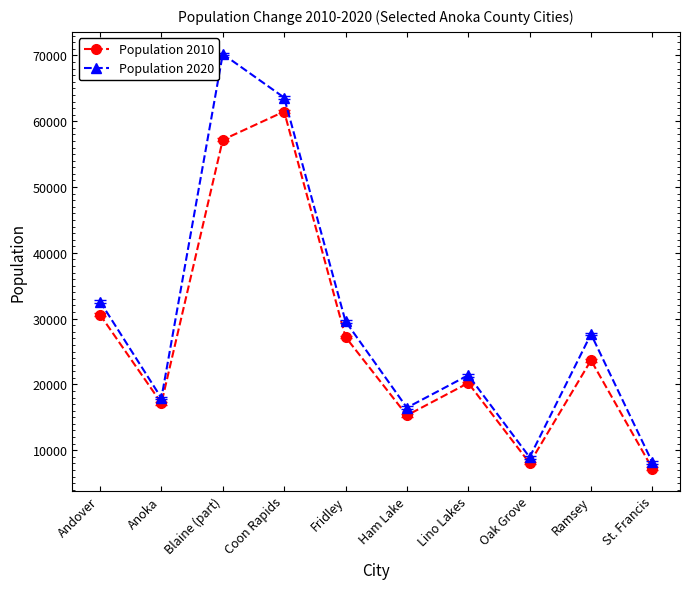

What is the value of the Population 2010 point at the 3rd from the left?

57186